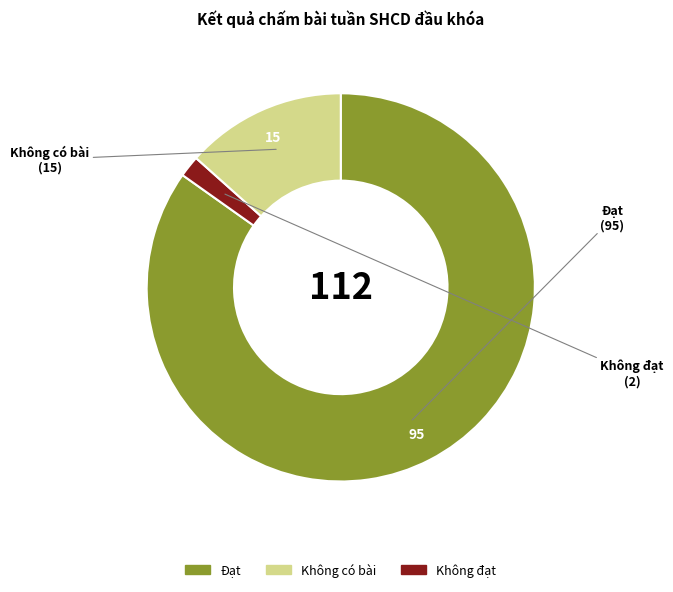

Is there any slice that represents more than half of the pie?

Yes